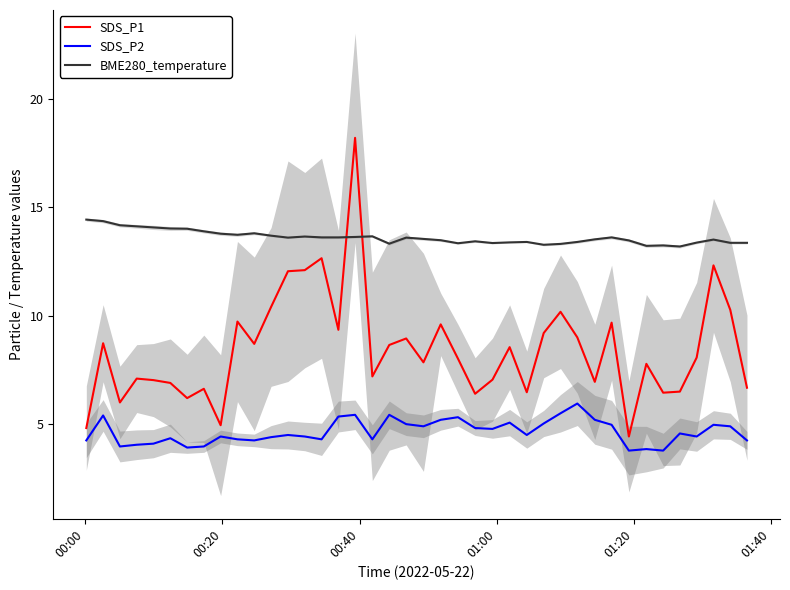

Reading left to right, extract all data points from this chart.

SDS_P1: 4.8	8.7	6.0	7.1	7.0	6.9	6.2	6.6	5.0	9.7	8.7	10.4	12.1	12.1	12.7	9.3	18.2	7.2	8.7	8.9	7.8	9.6	8.0	6.4	7.0	8.6	6.5	9.2	10.2	9.0	7.0	9.7	4.4	7.8	6.5	6.5	8.1	12.3	10.3	6.7
SDS_P2: 4.2	5.4	4.0	4.0	4.1	4.3	3.9	4.0	4.4	4.3	4.2	4.4	4.5	4.4	4.3	5.3	5.4	4.3	5.4	5.0	4.9	5.2	5.3	4.8	4.8	5.1	4.5	5.0	5.5	6.0	5.2	5.0	3.8	3.9	3.8	4.6	4.4	5.0	4.9	4.2
BME280_temperature: 14.4	14.4	14.2	14.1	14.1	14.0	14.0	13.9	13.8	13.7	13.8	13.7	13.6	13.7	13.6	13.6	13.6	13.7	13.3	13.6	13.5	13.5	13.3	13.4	13.3	13.4	13.4	13.3	13.3	13.4	13.5	13.6	13.5	13.2	13.2	13.2	13.4	13.5	13.4	13.4